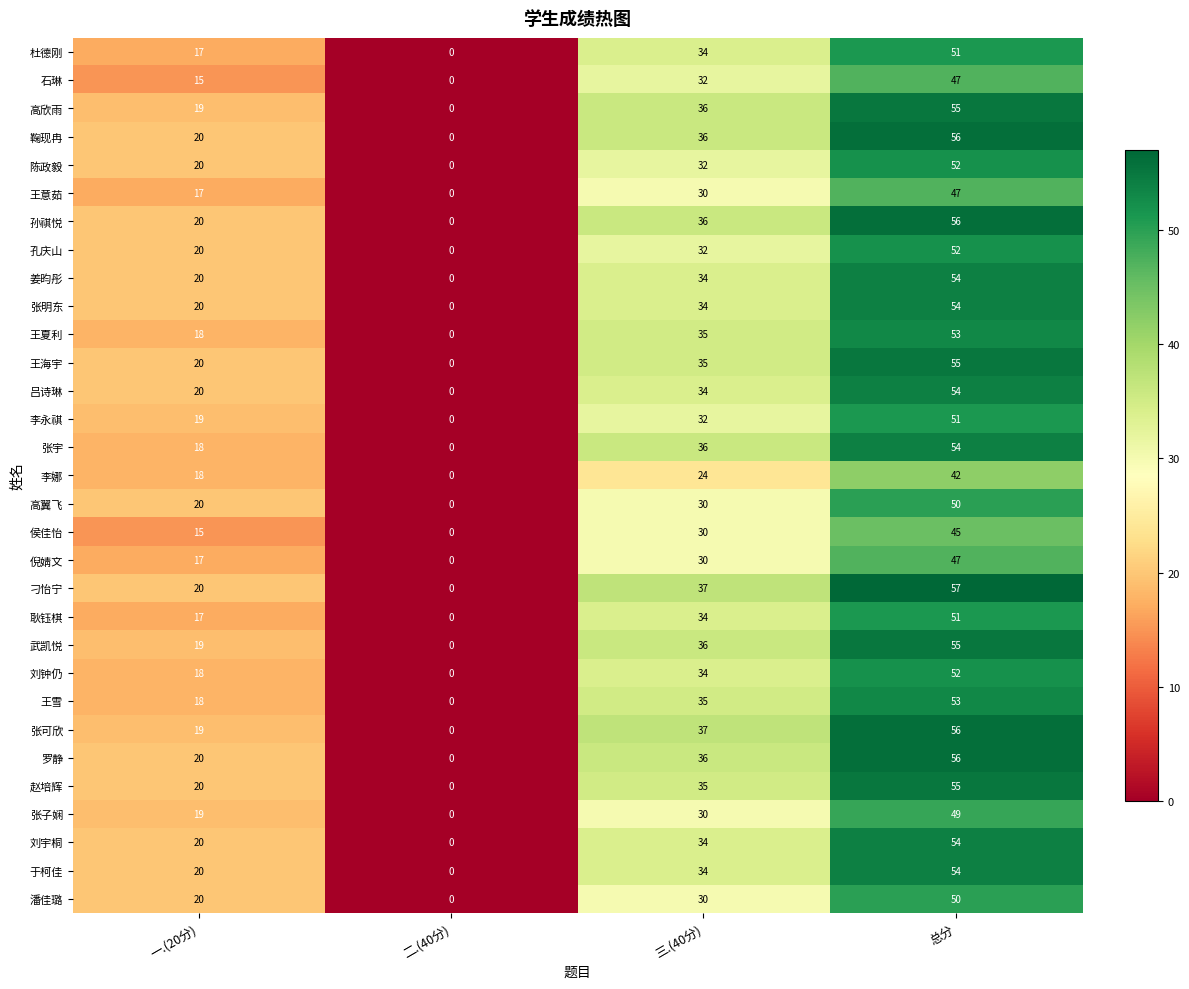

At which category is the sum across all series the highest?

总分